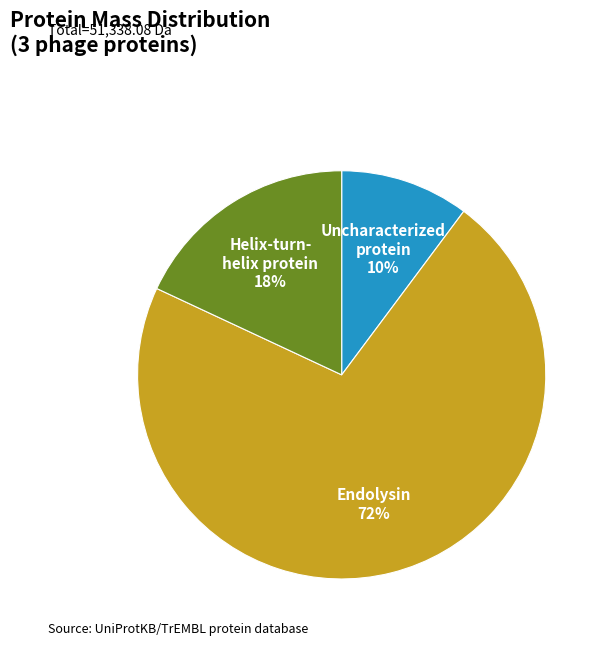

Is there any slice that represents more than half of the pie?

Yes